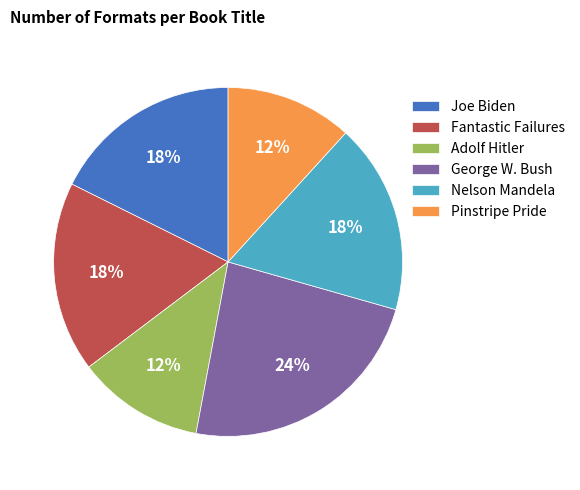

Is there a majority slice in this chart?

No